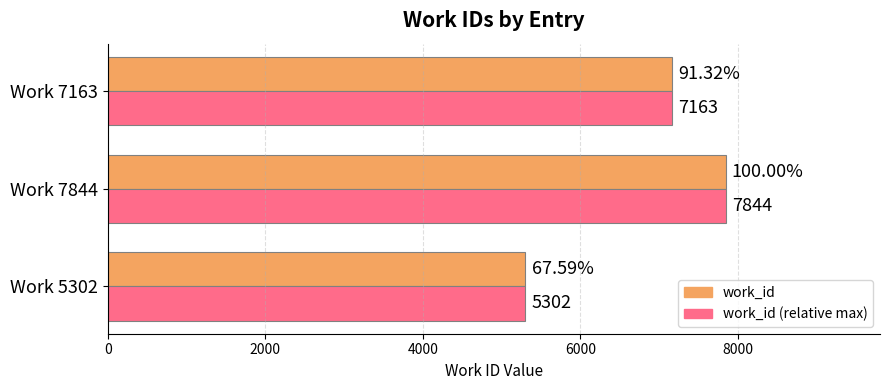

Rank the categories by work_id value from lowest to highest.

Work 5302, Work 7163, Work 7844